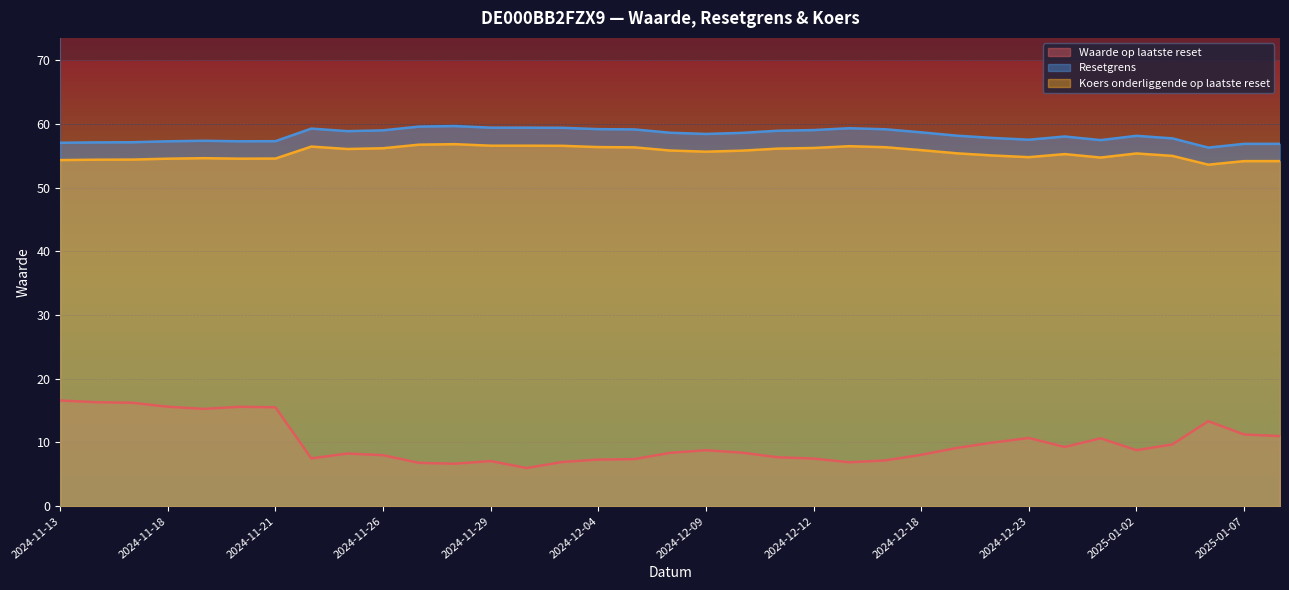

How many lines are shown in the chart?

3